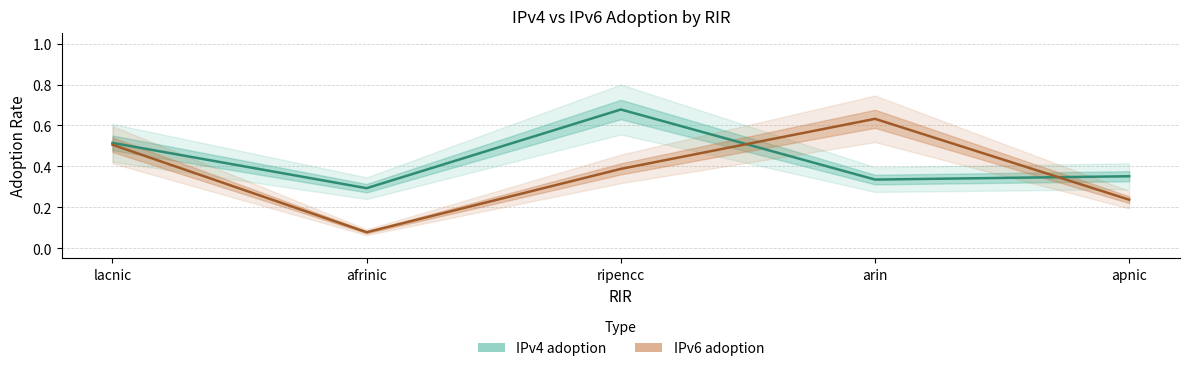

Which has a higher value, lacnic or afrinic?

lacnic